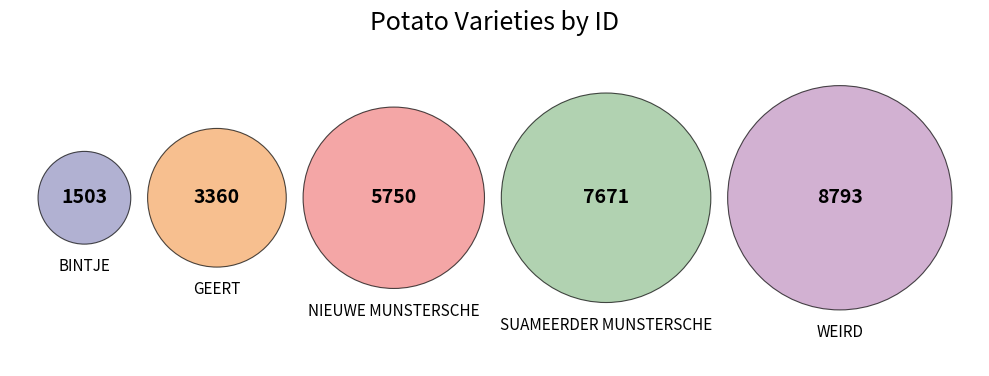

Which category has the smallest portion of the pie?

BINTJE